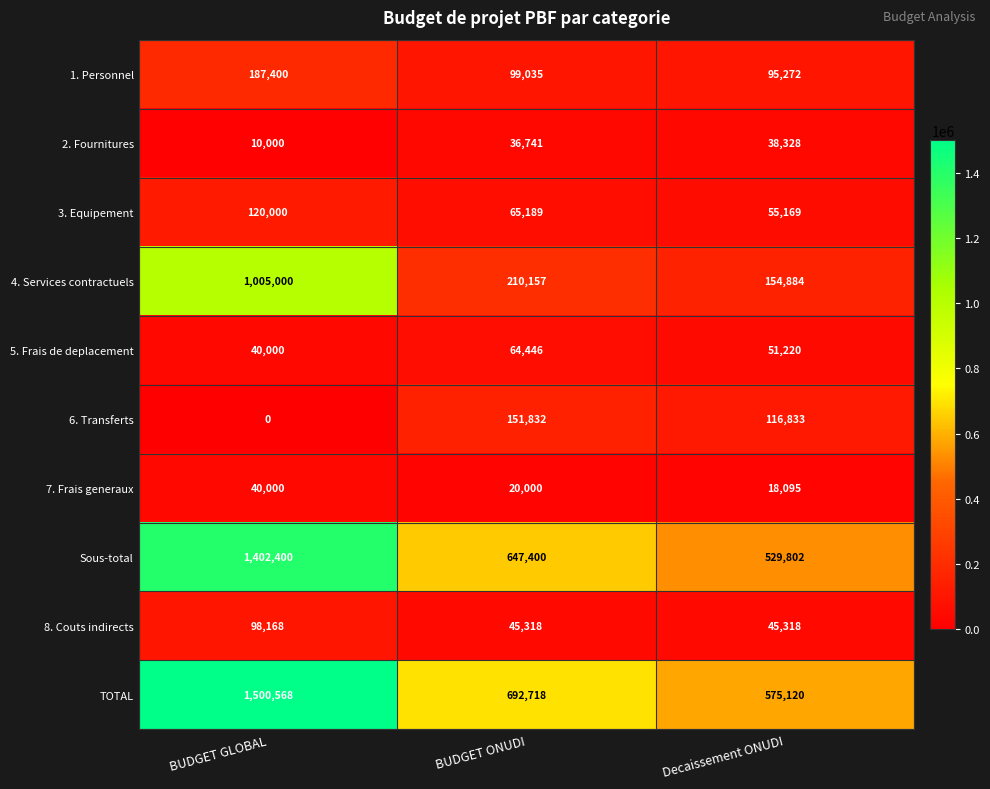

What is the difference between the highest and lowest values at Decaissement ONUDI?

557025